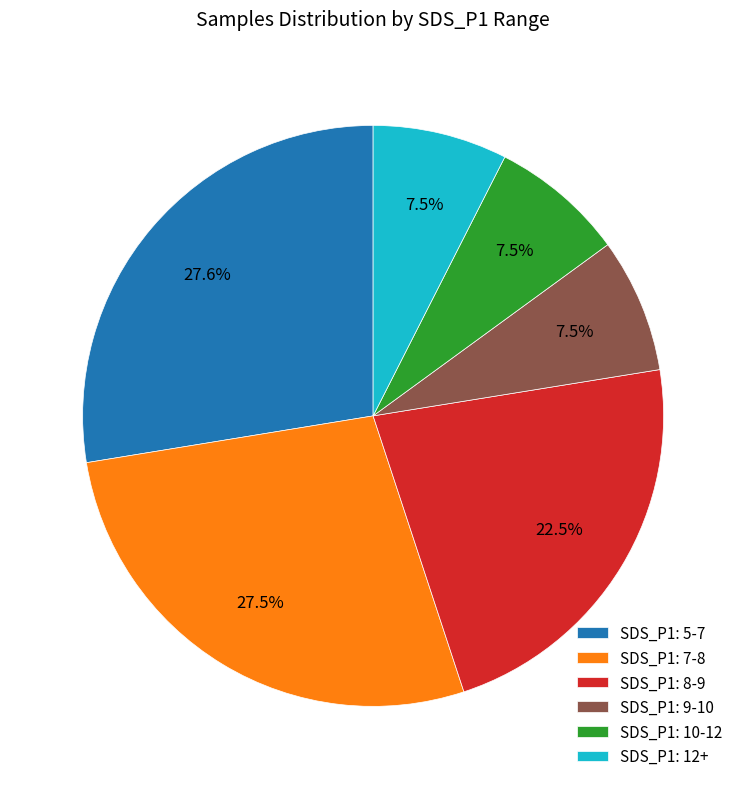

What percentage do SDS_P1: 9-10 and SDS_P1: 8-9 together represent?

30.0%